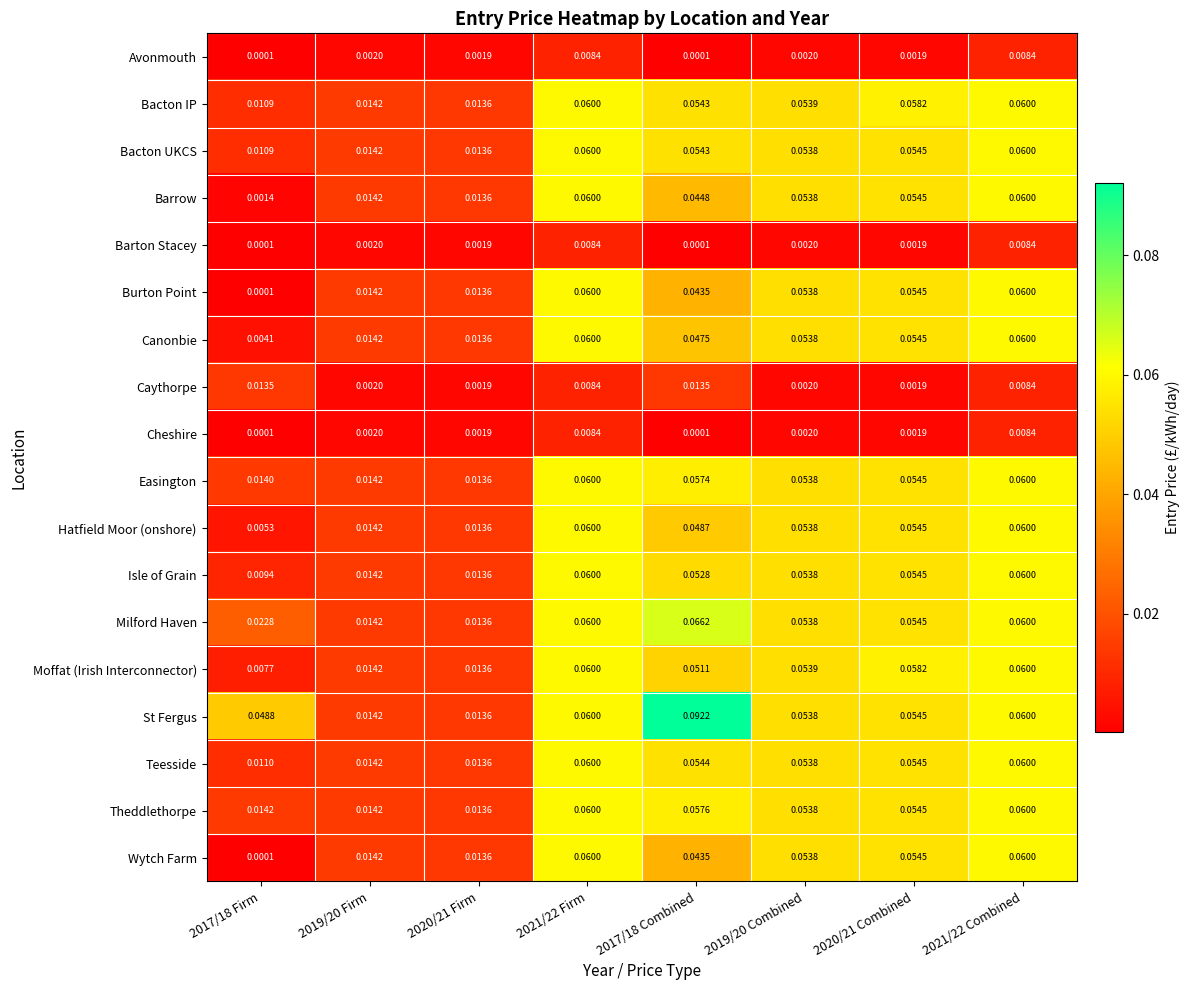

Which series has the largest total across all categories?

St Fergus